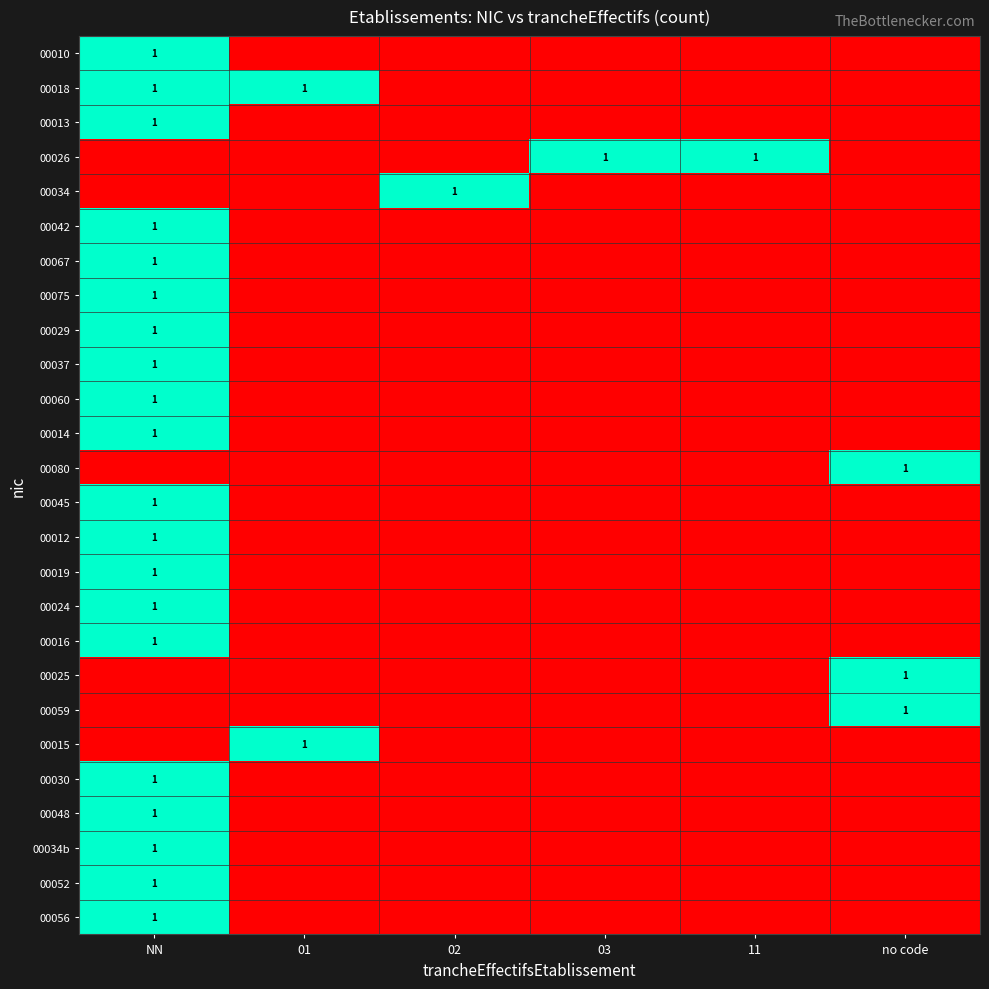

Between no code and 01, which is larger?

no code